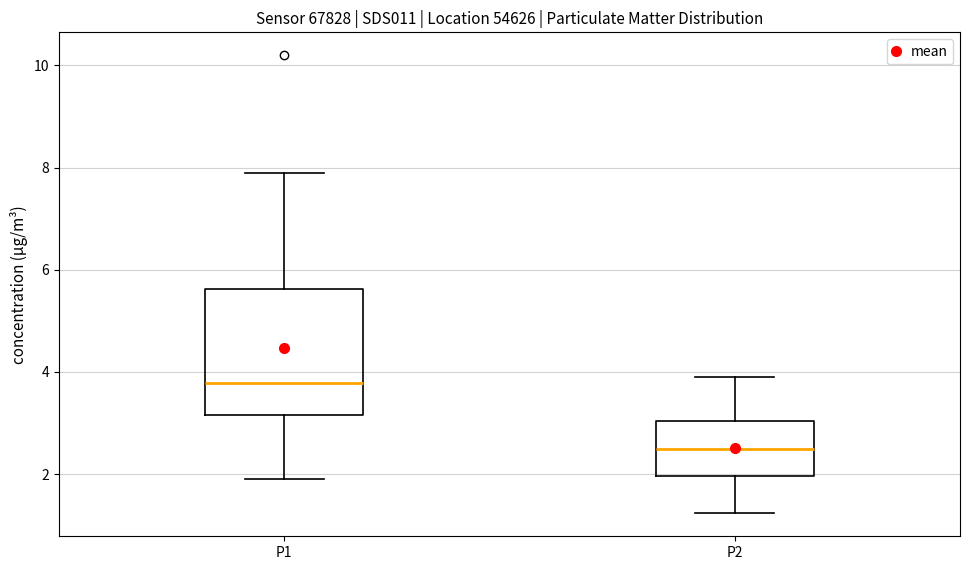

Which box is the tallest, from its lower edge to its upper edge?

P1